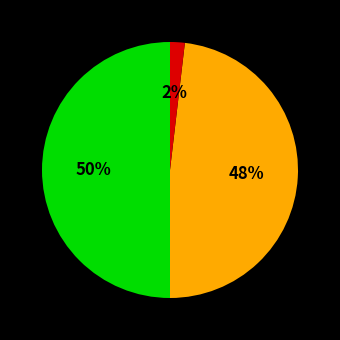

To the nearest percent, what is the difference between the largest and smallest slice percentages?

48%